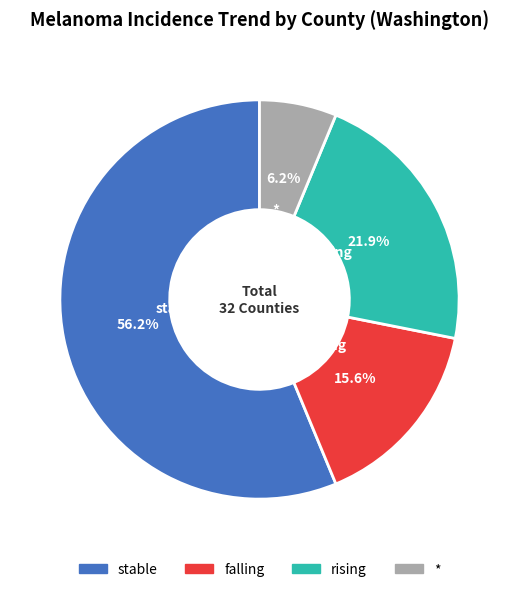

Rank the categories by value from lowest to highest.

*, falling, rising, stable